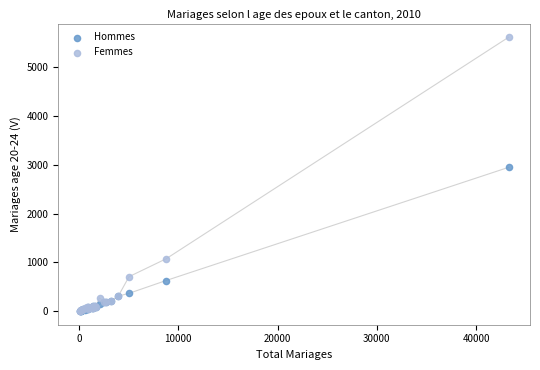

Which series has the widest spread of Y values?

Femmes